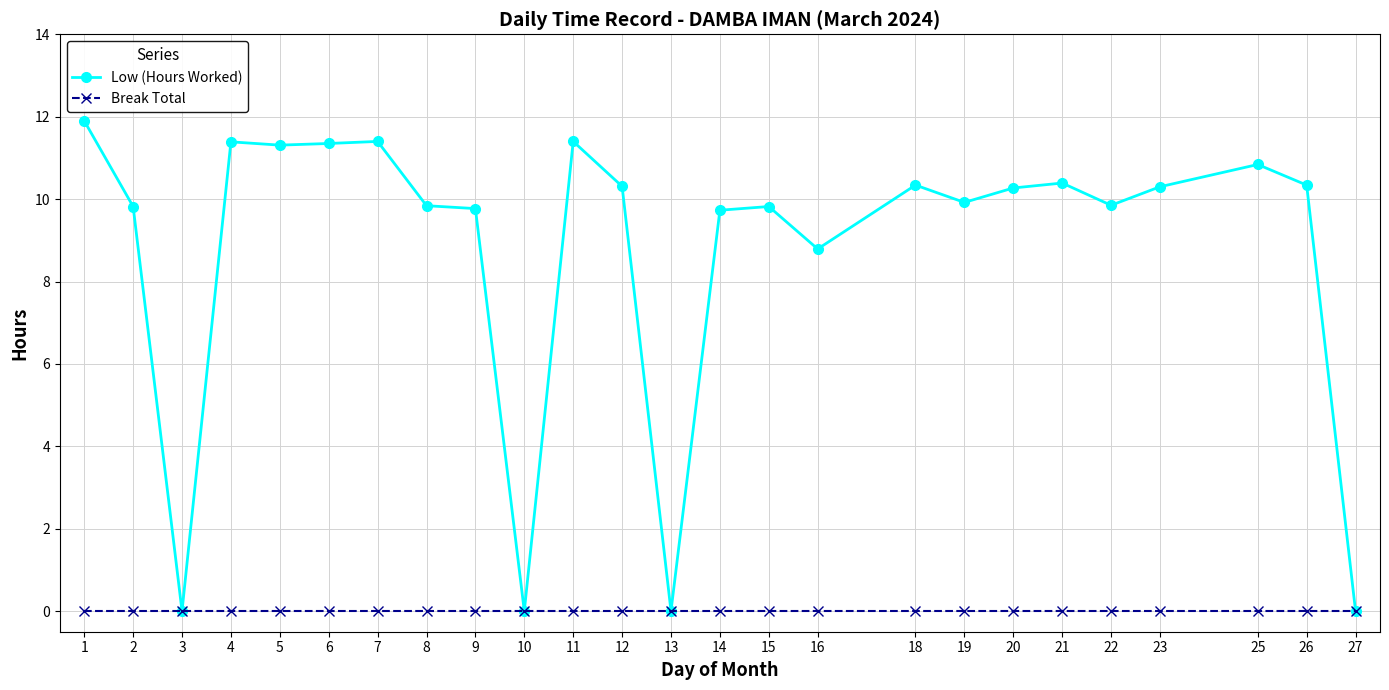

Which category has the highest value across all series?

1